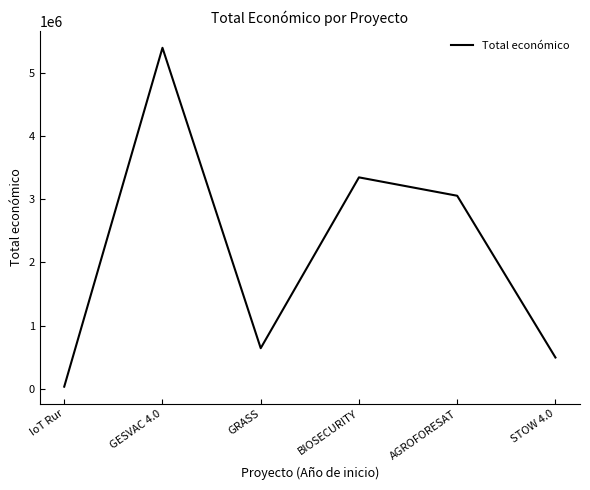

List the labels in order of value, smallest first.

IoT Rur, STOW 4.0, GRASS, AGROFORESAT, BIOSECURITY, GESVAC 4.0